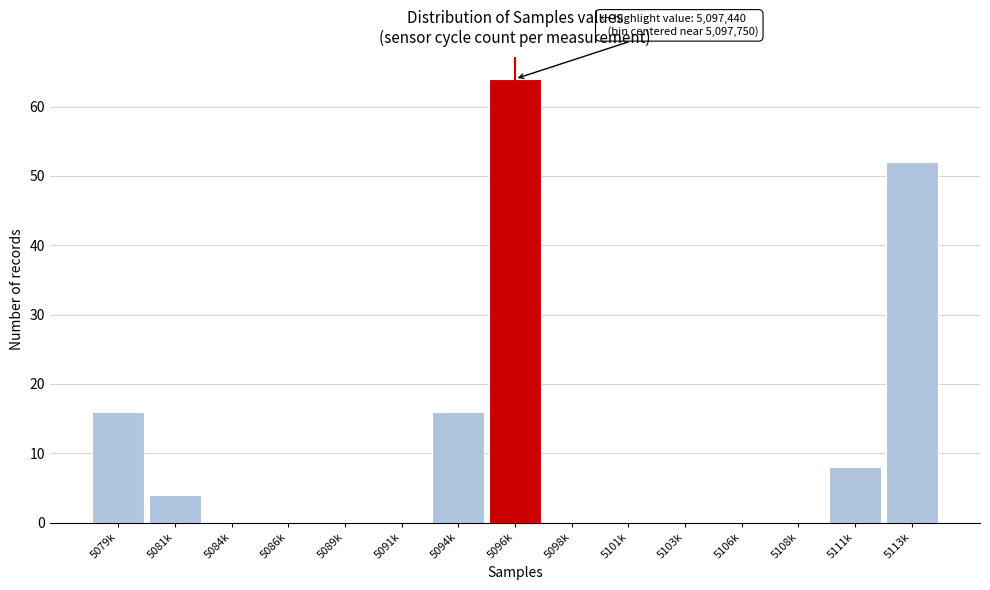

Reading left to right, what are all the values shown in this chart?

5079k=16	5081k=4	5084k=0	5086k=0	5089k=0	5091k=0	5094k=16	5096k=64	5098k=0	5101k=0	5103k=0	5106k=0	5108k=0	5111k=8	5113k=52